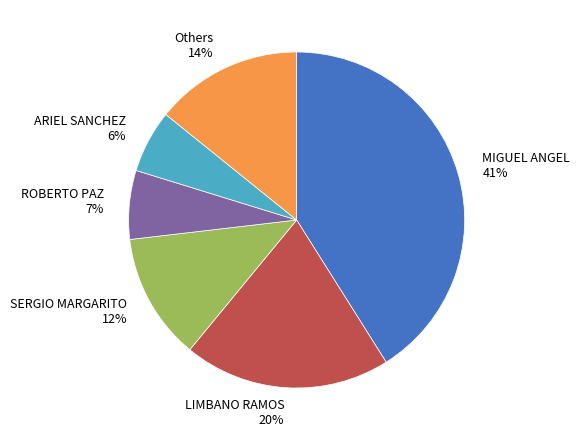

Rank the categories by value from highest to lowest.

MIGUEL ANGEL, LIMBANO RAMOS, Others, SERGIO MARGARITO, ROBERTO PAZ, ARIEL SANCHEZ